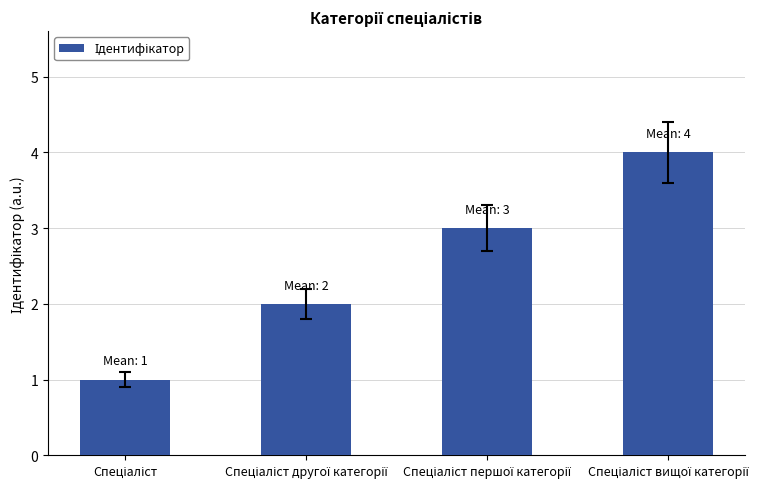

What is the greatest value displayed?

4